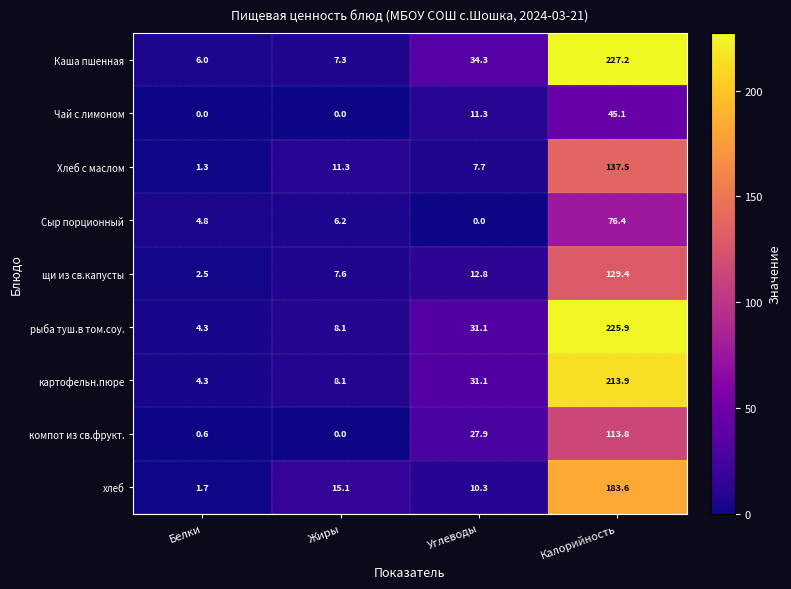

Which series changed the most between Белки and Калорийность?

рыба туш.в том.соу.